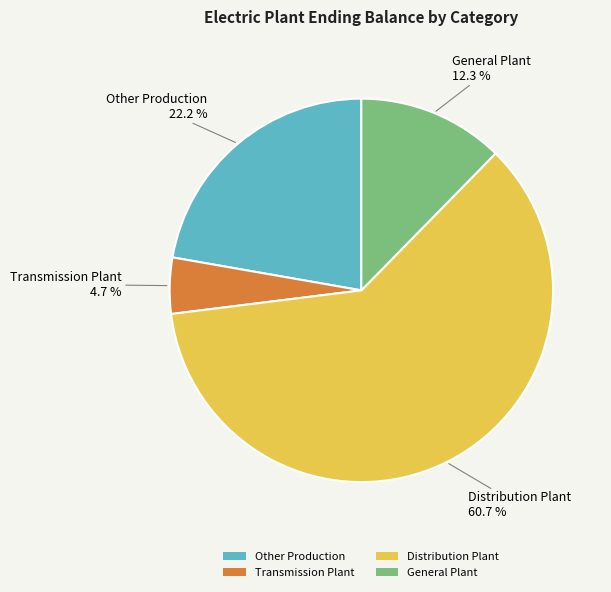

To the nearest percent, what percentage of the pie is Transmission Plant?

5%